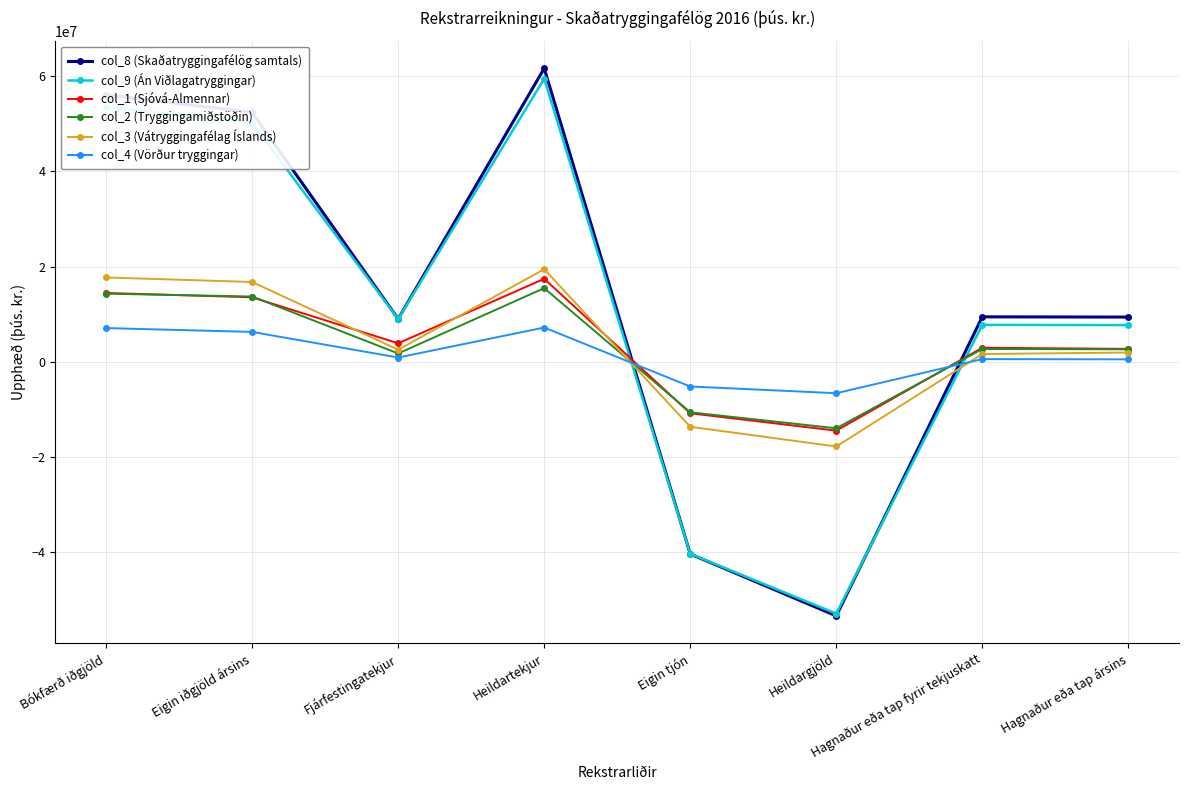

What is the total value across all series at Heildargjöld?

-159338848